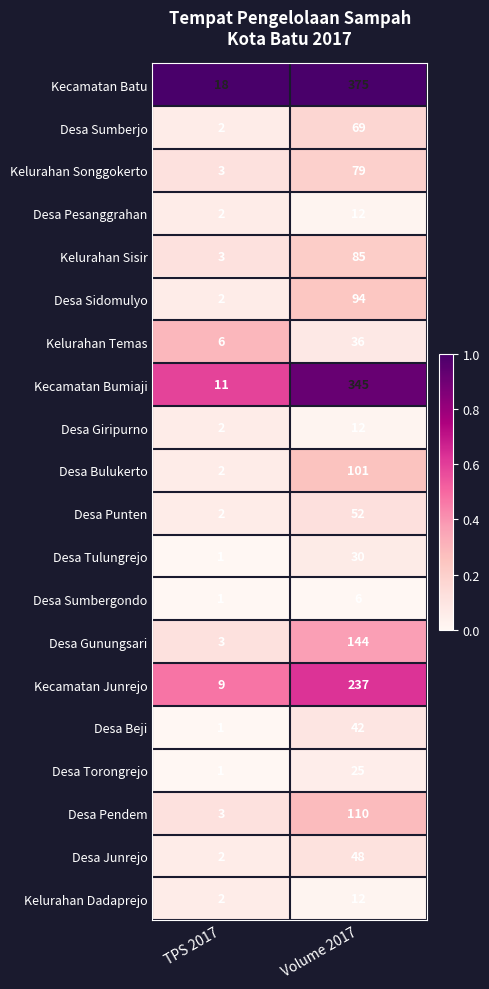

What is the difference between the highest and lowest values at Volume 2017?

369